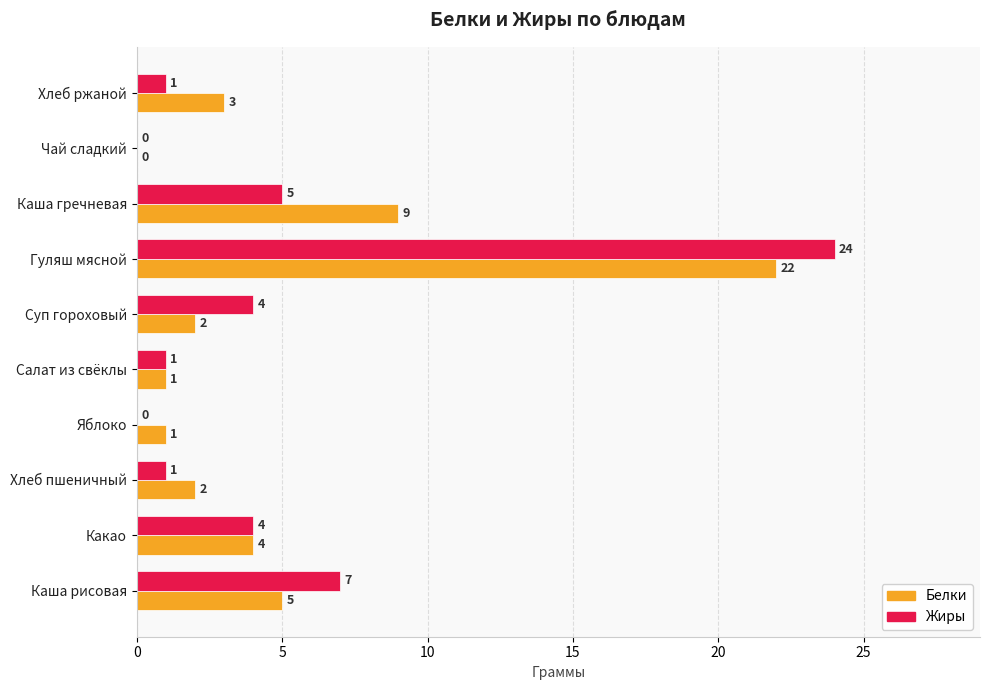

At which label is Жиры closest to 12?

Каша рисовая